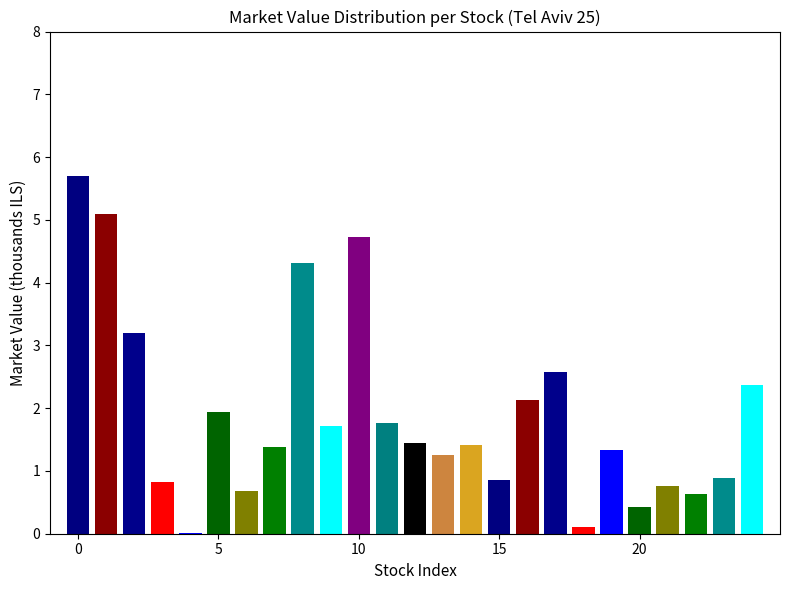

How many bars are there in total?

25